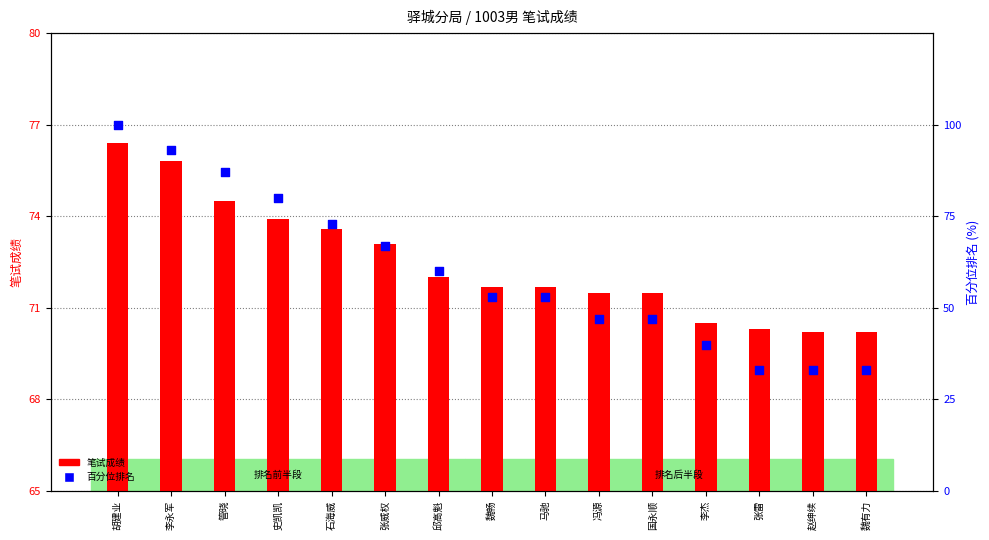

What are all the series names shown in the legend?

笔试成绩, 百分位排名